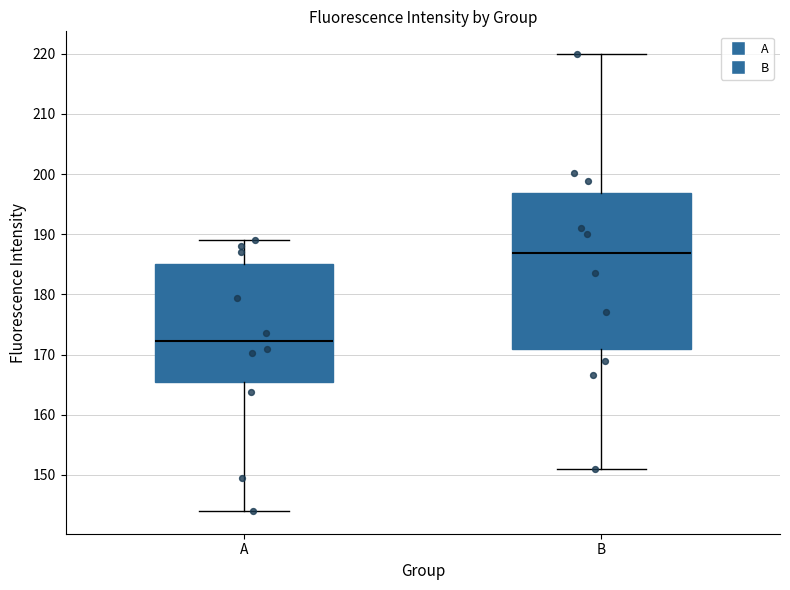

Reading left to right, read every box against the y-axis: the position of its median line, the range the box covers, and the ends of its whiskers. The values are not printed on the chart, so give them approximately, as read against the axis.

A: median 172, box 165 to 185, whiskers 144 to 189
B: median 187, box 171 to 197, whiskers 151 to 220